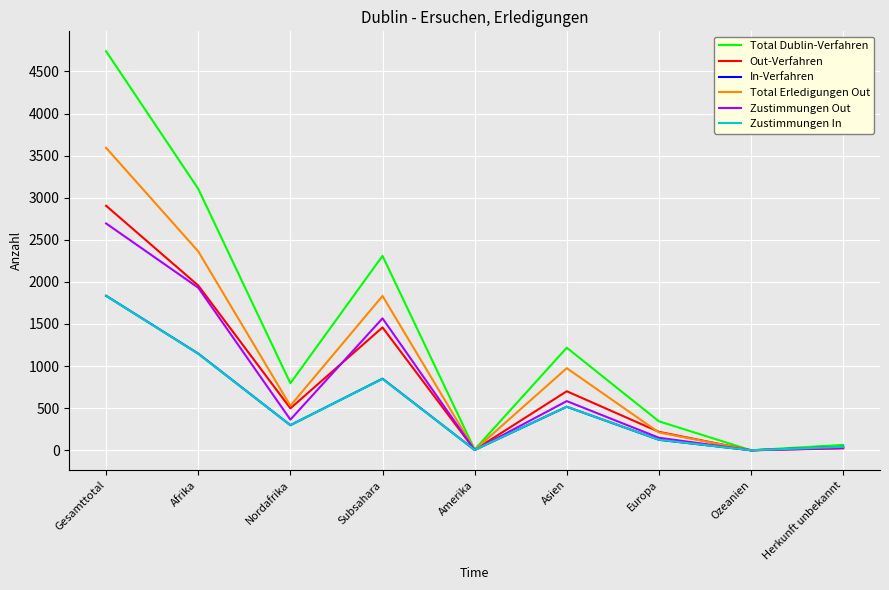

At which category does the chart reach its peak across all series?

Gesamttotal